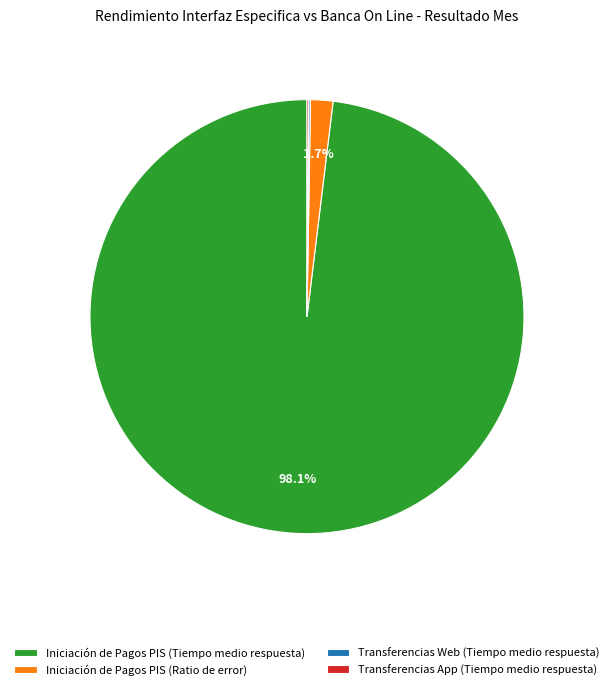

Between Iniciación de Pagos PIS (Ratio de error) and Iniciación de Pagos PIS (Tiempo medio respuesta), which is larger?

Iniciación de Pagos PIS (Tiempo medio respuesta)